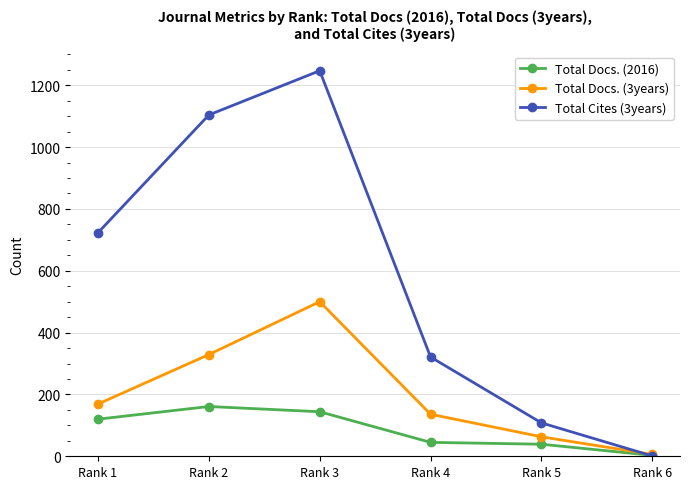

Reading right to left, list all the values displayed in this chart.

Total Docs. (2016): 3	39	45	144	161	120
Total Docs. (3years): 6	63	136	500	329	169
Total Cites (3years): 1	108	321	1247	1104	723